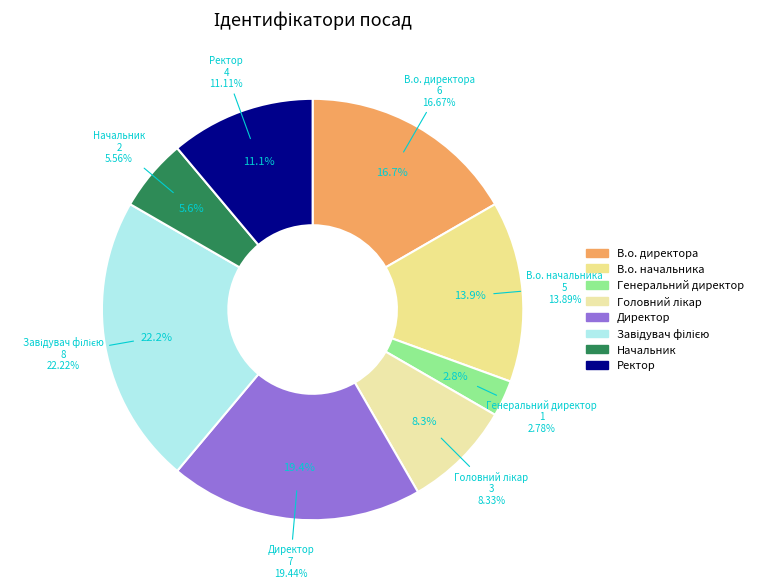

How many slices are in this pie chart?

8